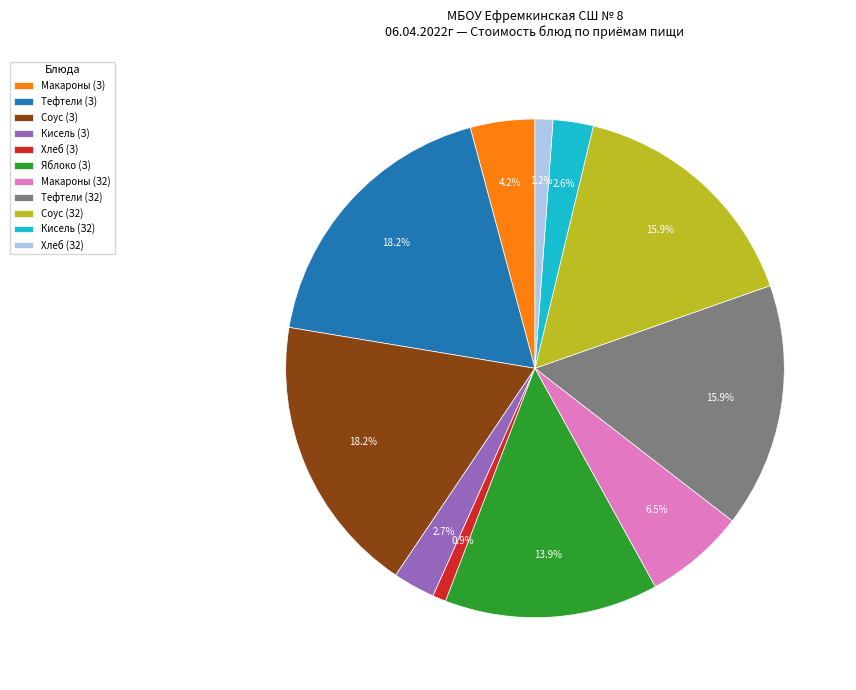

How much of the chart is everything except Соус (З2)?

84.1%